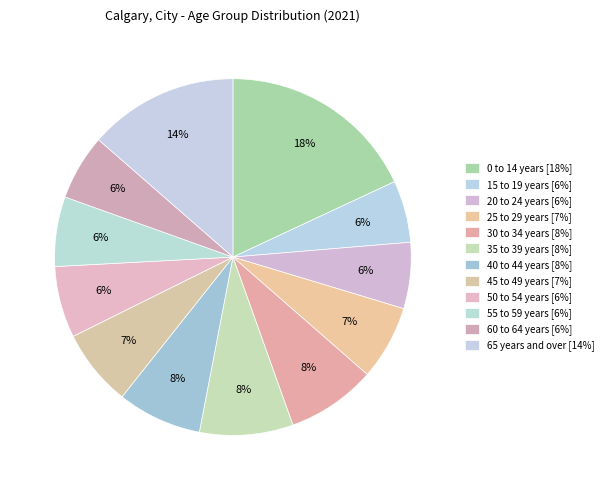

Which slice is the smallest?

15 to 19 years